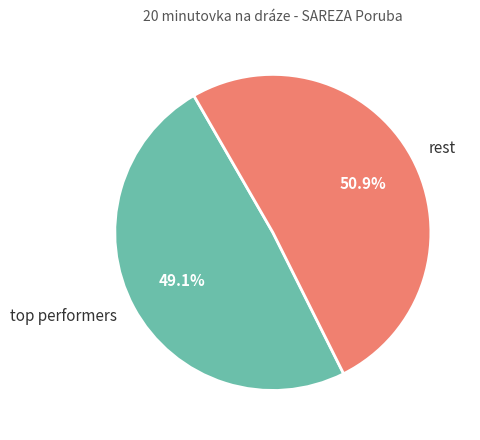

Count the number of slices in the pie.

2